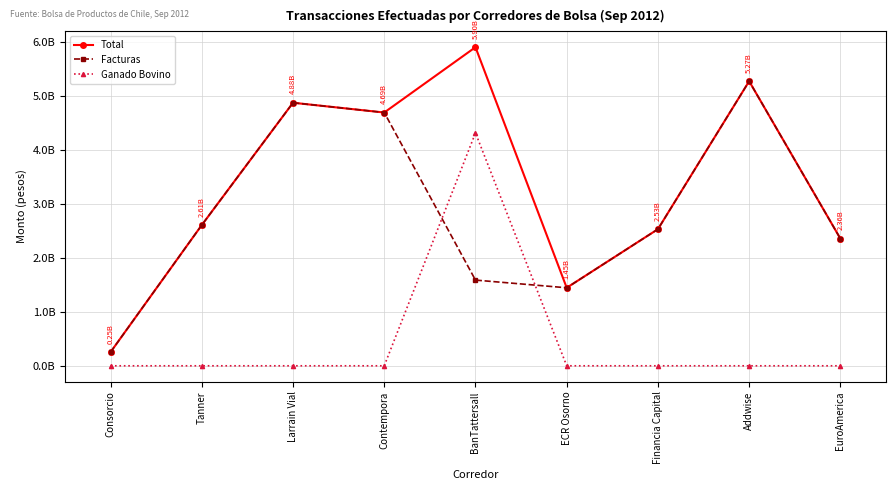

Between BanTattersall and ECR Osorno, which series saw the biggest shift?

Total